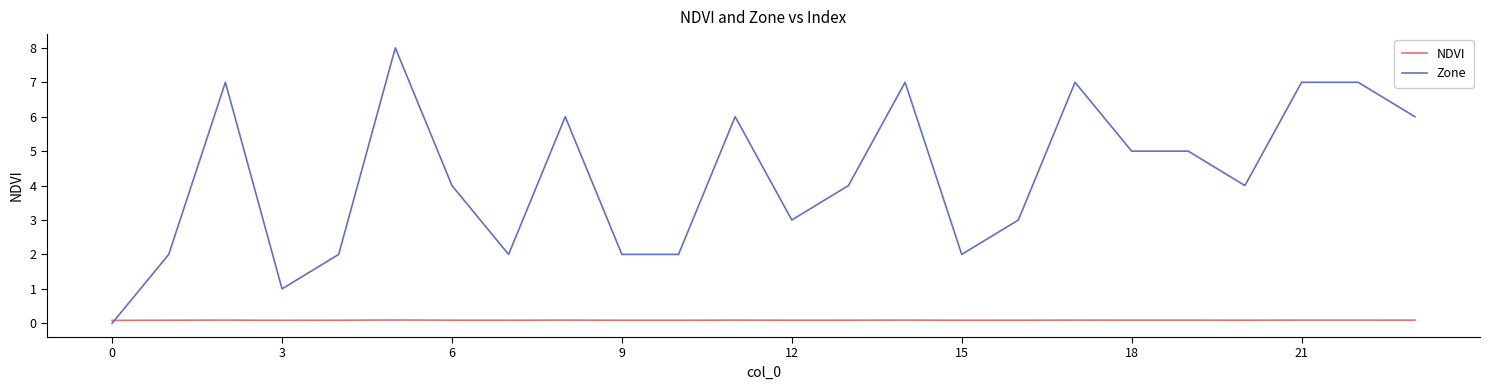

After their last crossing, which series has the higher values: Zone or NDVI?

Zone